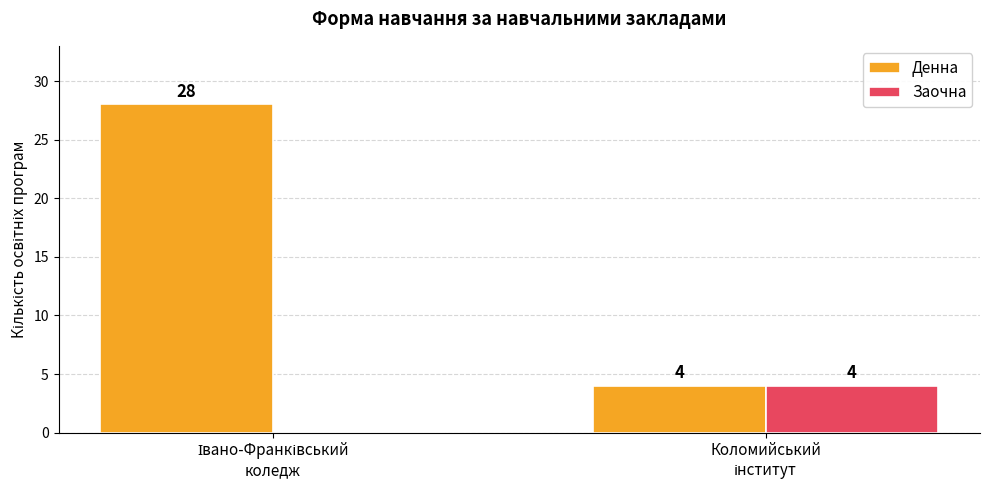

What is the sum of all Денна values?

32